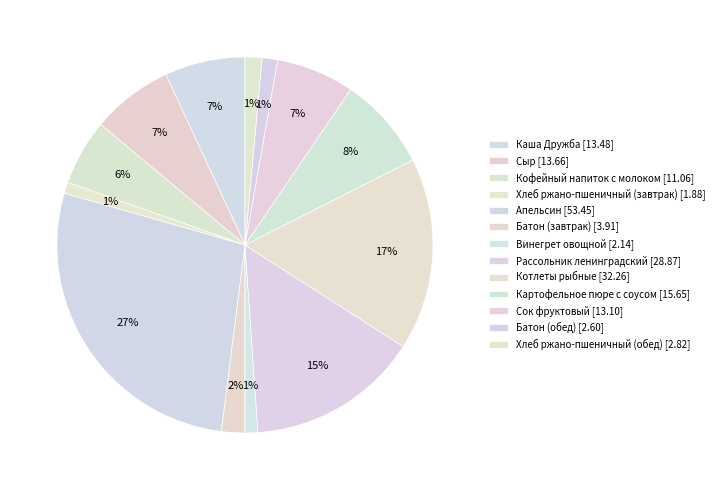

Is the sum of Батон (завтрак) and Картофельное пюре с соусом greater than half?

No